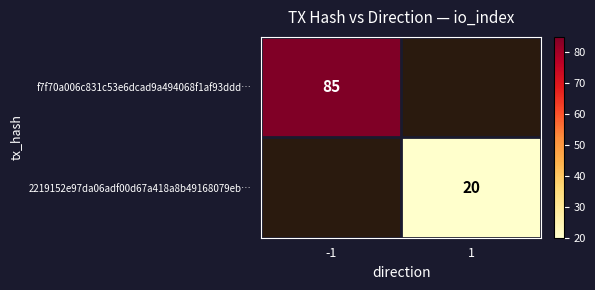

The value of 2219152e97da06adf00d67a418a8b49168079eb… at 1 is 8.3. True or false?

False